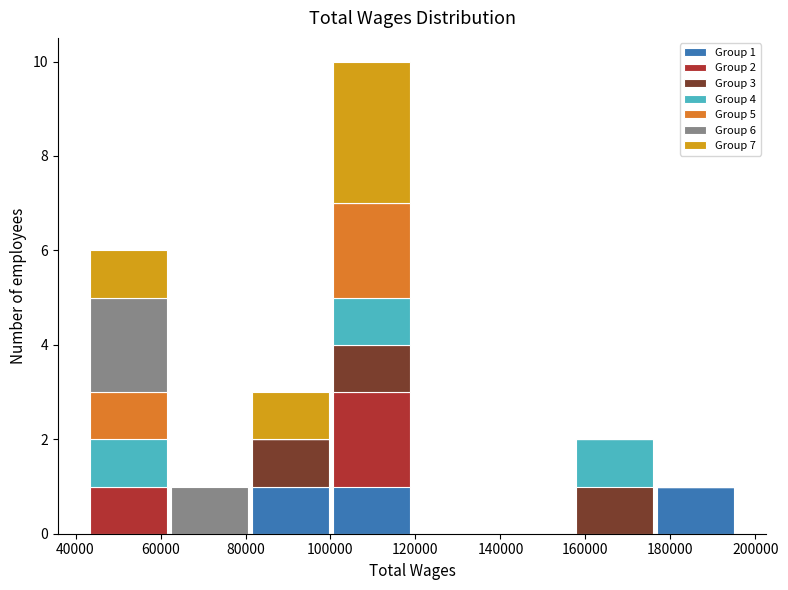

Which range on the x-axis has the tallest stacked bar (by total height)?

100000 to 120000